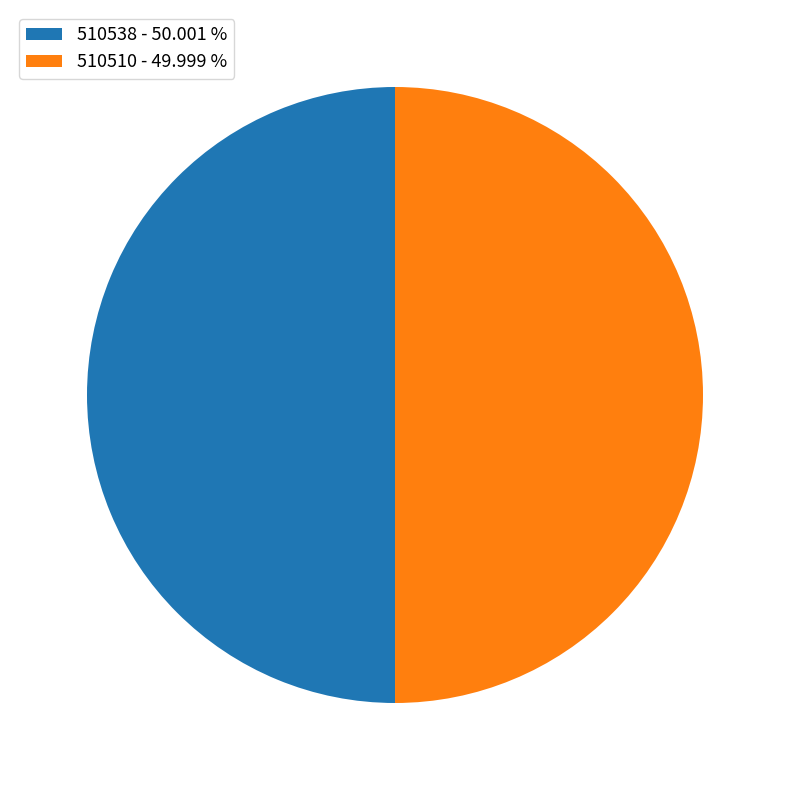

Approximately how many times larger is the value at 510510 - 49.999 % compared to 510538 - 50.001 %?

1.0